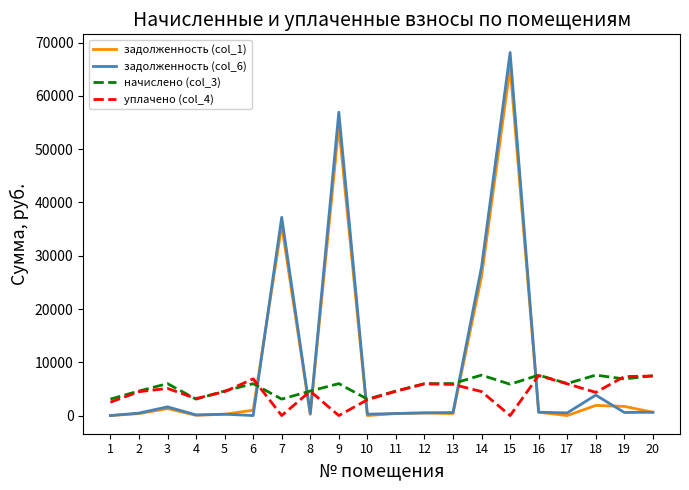

What is the greatest value displayed?

68148.2